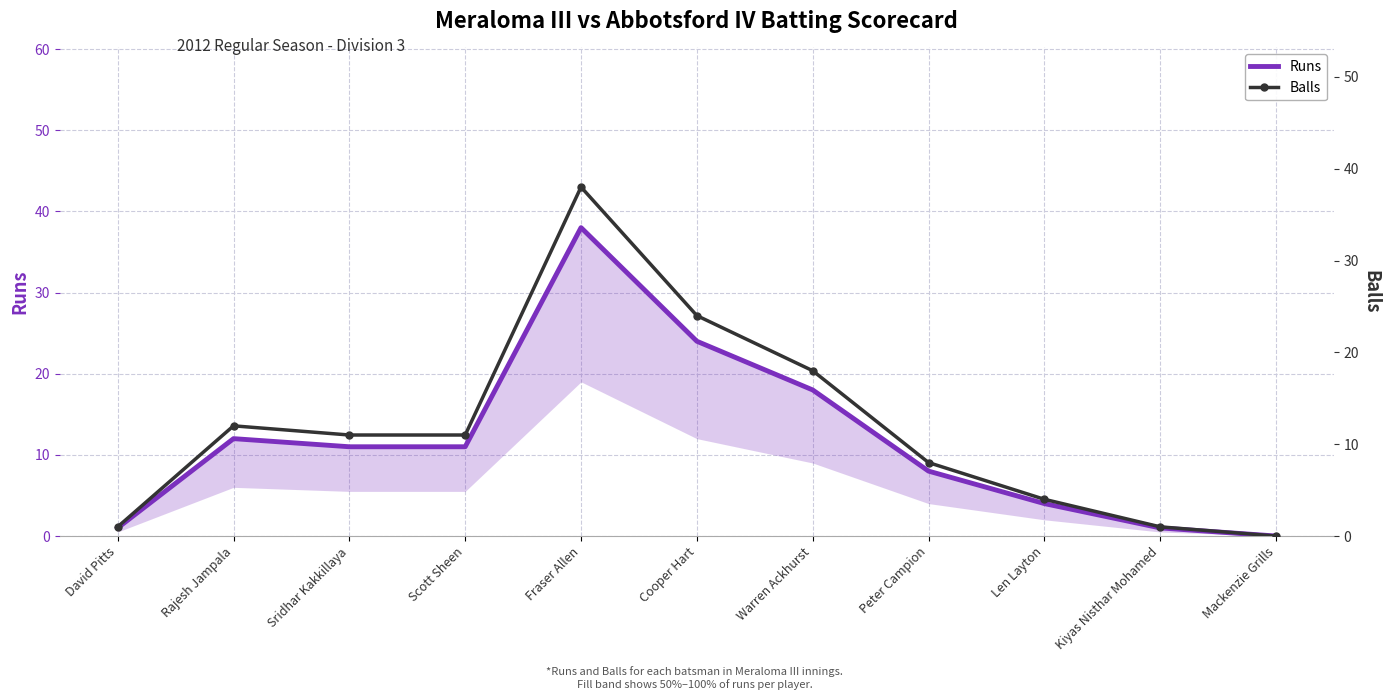

How many values in Runs are above zero?

10